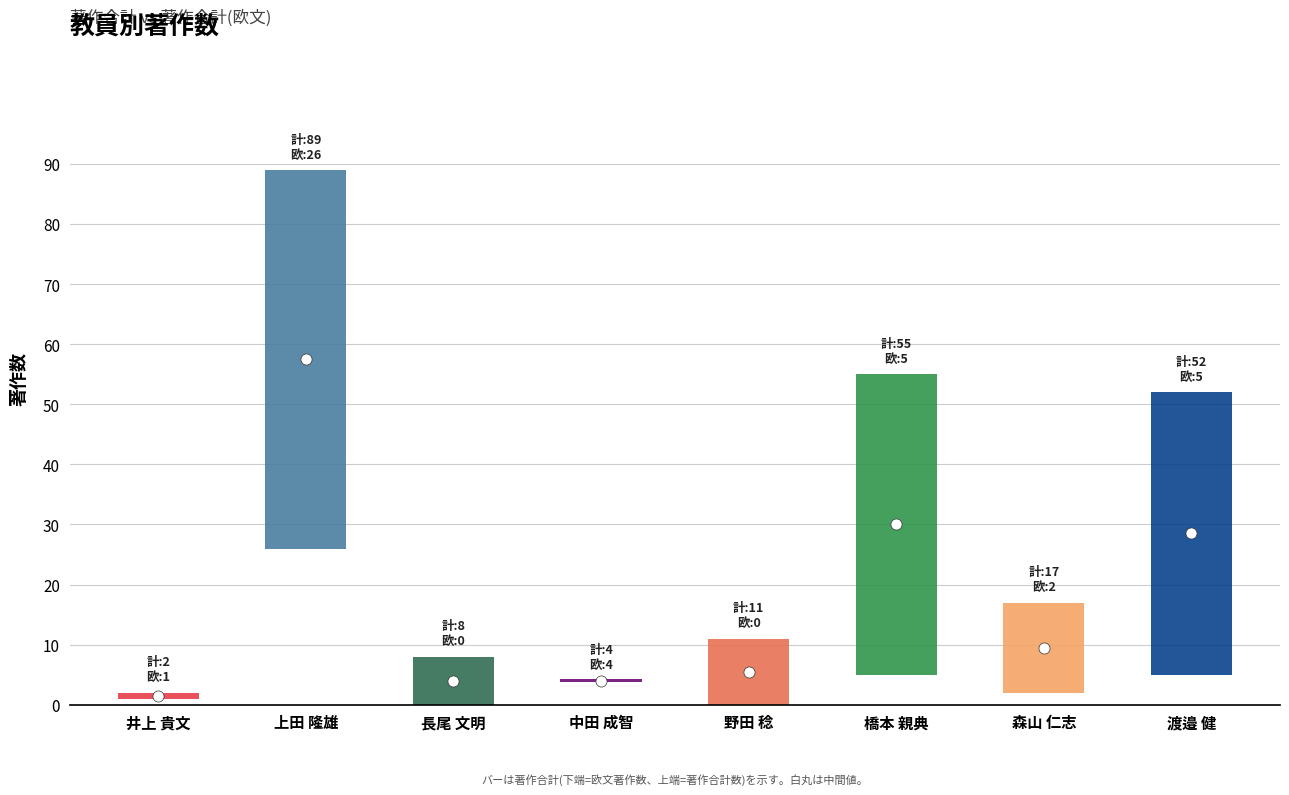

Rank the series by their maximum value, from lowest to highest.

著作合計(欧文), 著作合計